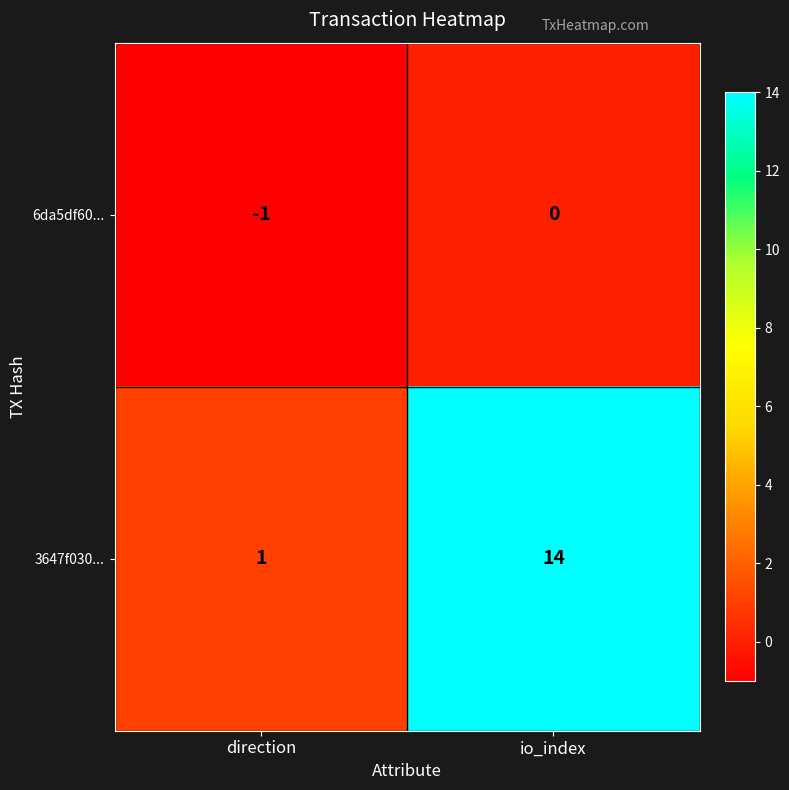

Where is 6da5df60... nearest to the value 0?

io_index